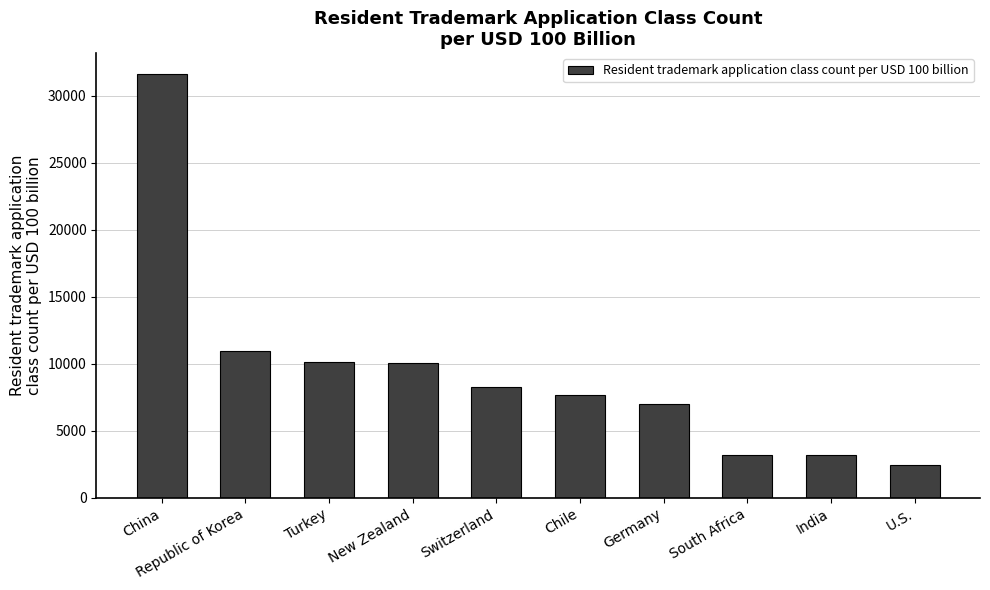

The chart shows a value of 31615 at China. True or false?

True